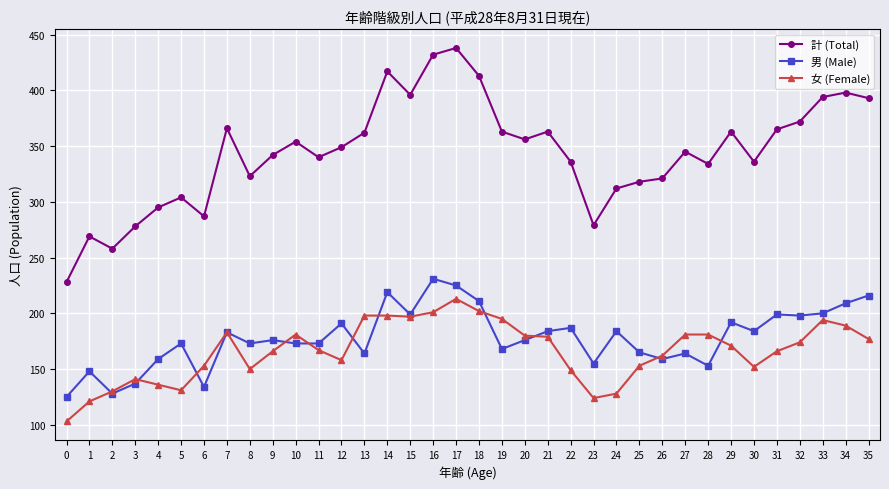

True or false: 計 (Total) and 男 (Male) intersect in this chart.

False